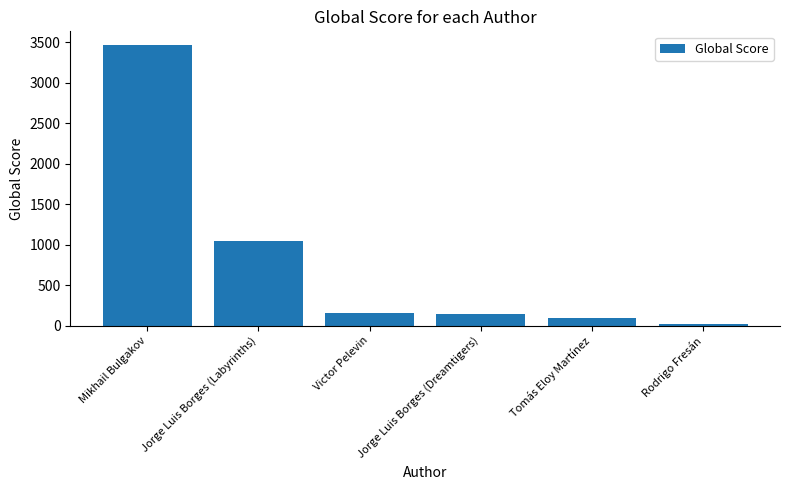

What is the change in value from Jorge Luis Borges (Labyrinths) to Tomás Eloy Martínez?

-947